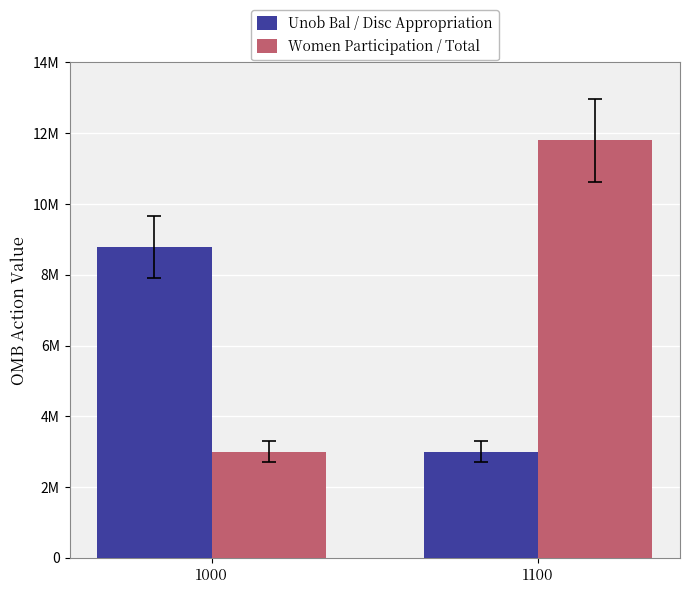

Does the chart contain any negative values?

No